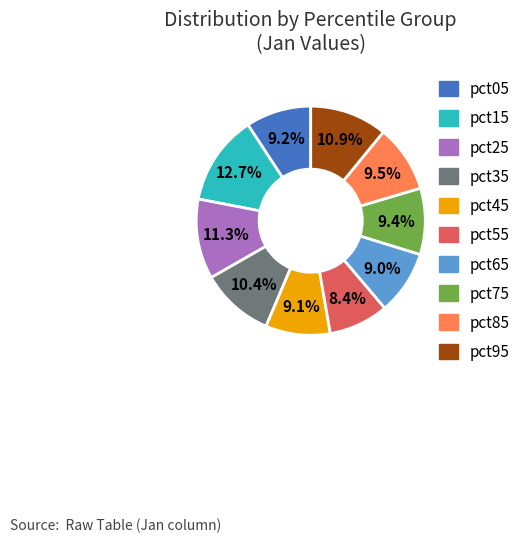

To the nearest percent, what is the difference between the pct35 and pct15 slice percentages?

2%